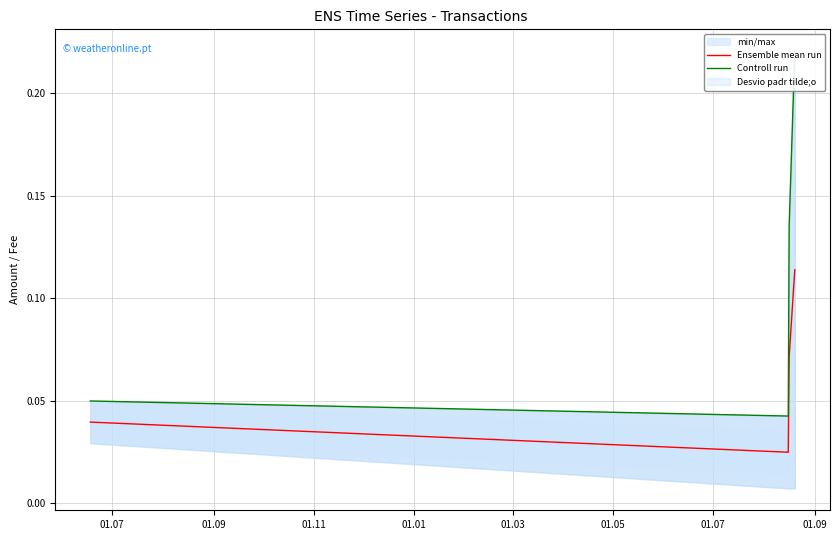

True or false: Ensemble mean run has more than 0 interior local peaks.

False